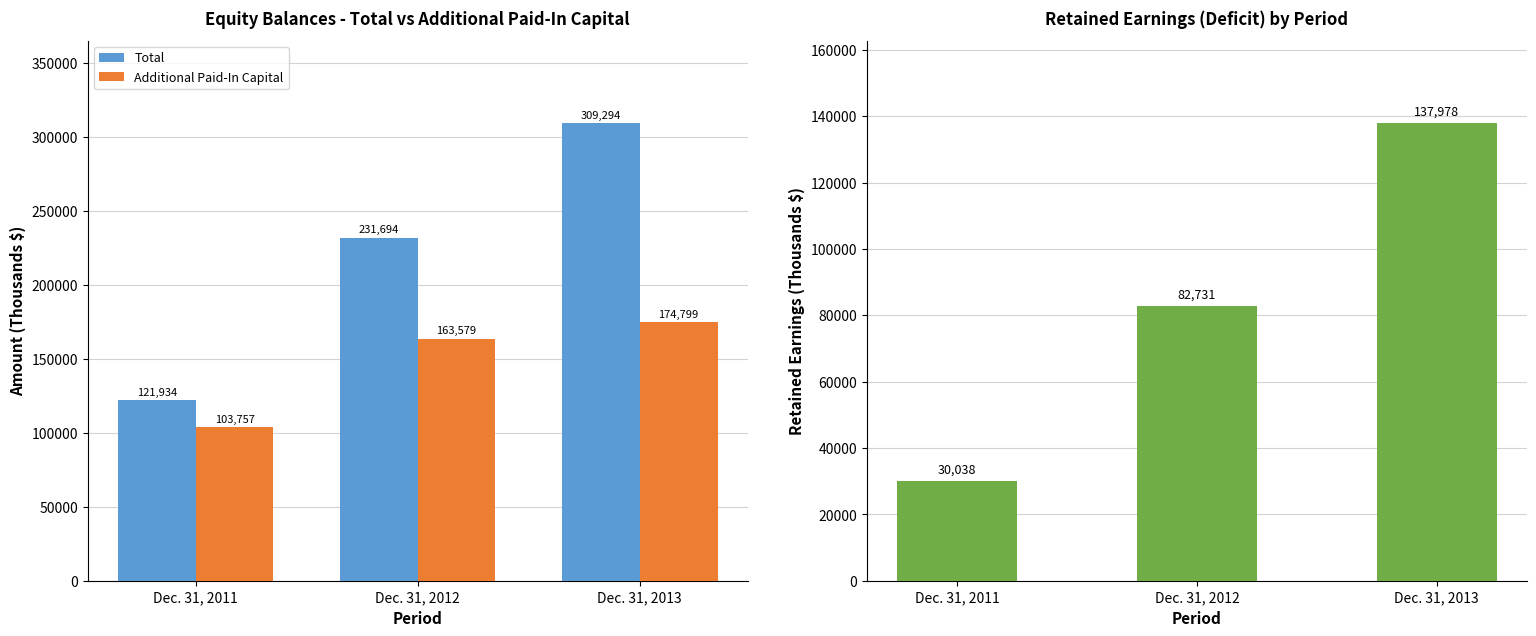

What is the sum of the Additional Paid-In Capital values at Dec. 31, 2011 and Dec. 31, 2013?

278556